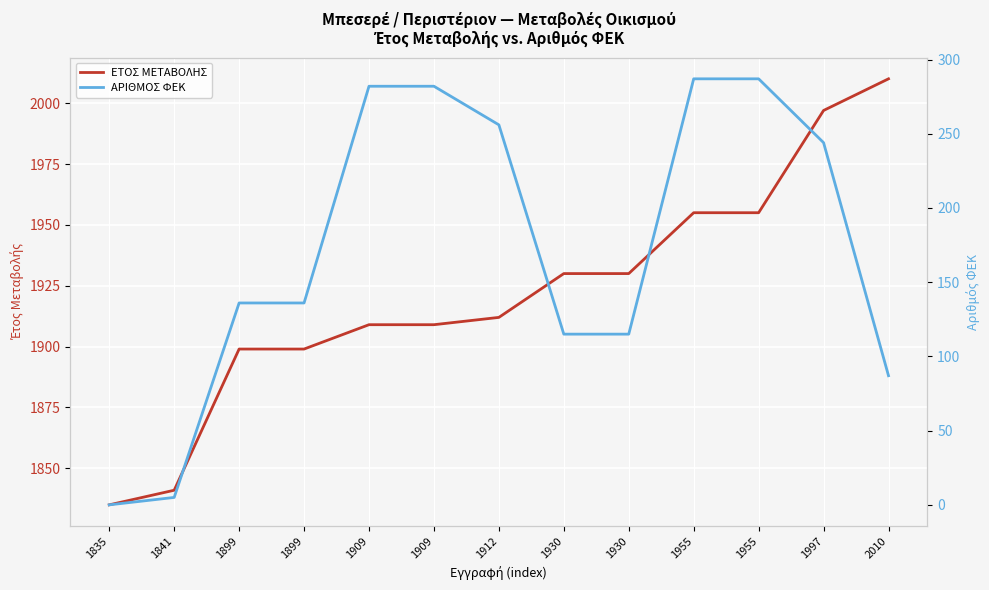

Is it true that ΕΤΟΣ ΜΕΤΑΒΟΛΗΣ equals 3134 at 1841?

False